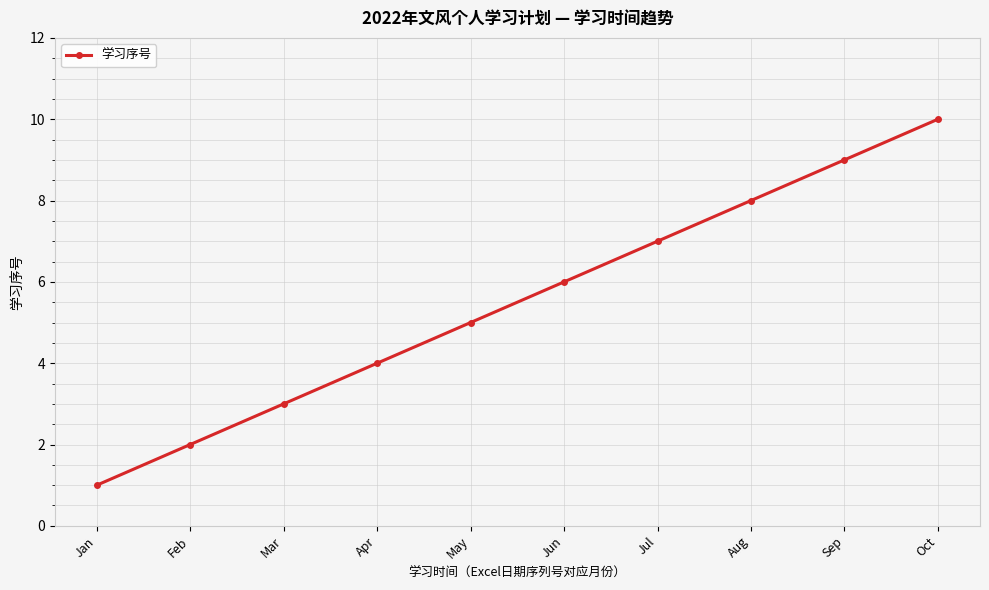

Is it true that the value at Jan is 1?

True